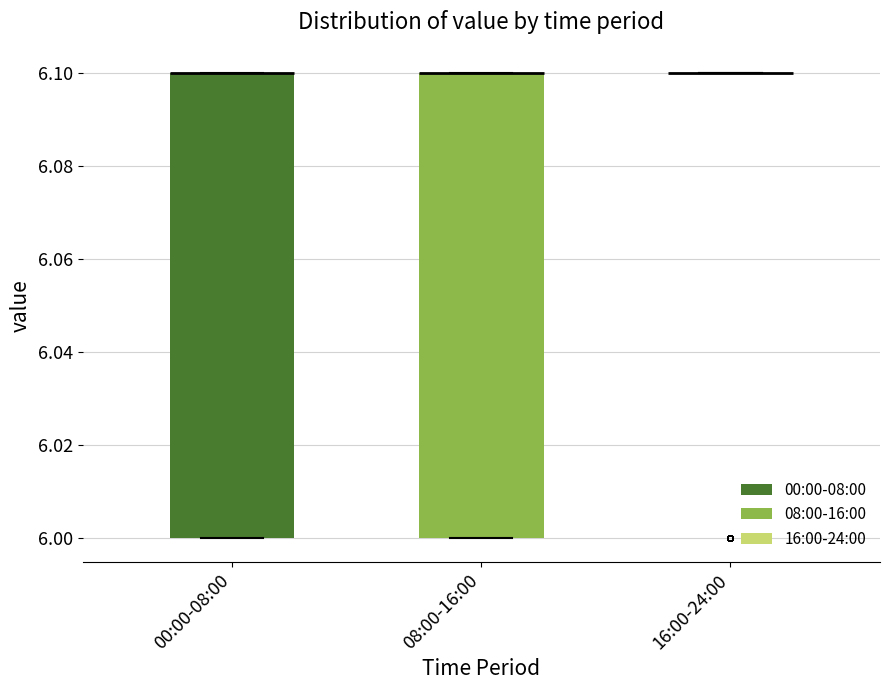

Reading left to right, read every box against the y-axis: the position of its median line, the range the box covers, and the ends of its whiskers. The values are not printed on the chart, so give them approximately, as read against the axis.

00:00-08:00: median 6.1 (drawn on the box's upper edge), box 6.0 to 6.1, whiskers 6.0 to 6.1
08:00-16:00: median 6.1 (drawn on the box's upper edge), box 6.0 to 6.1, whiskers 6.0 to 6.1
16:00-24:00: box collapsed to a line at 6.1, whiskers 6.1 to 6.1